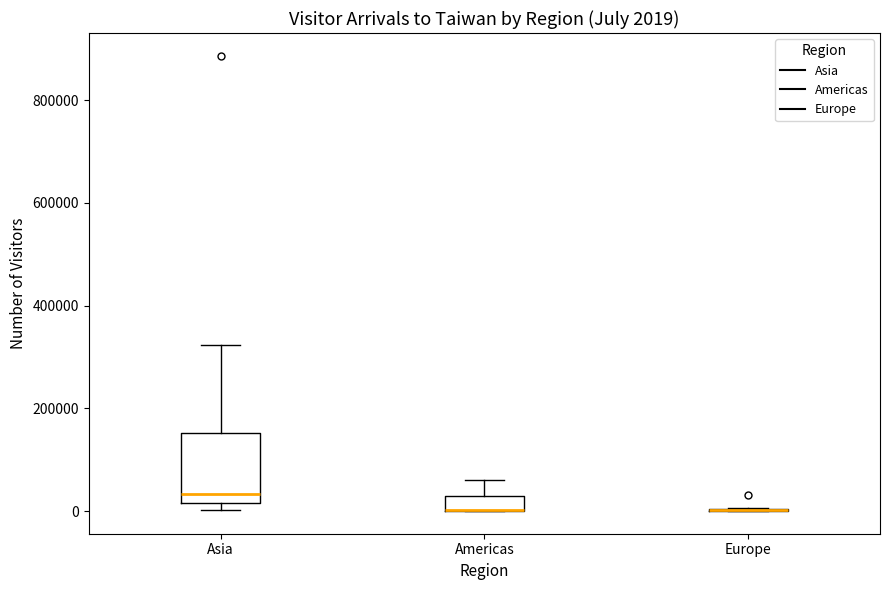

Comparing the boxes themselves (not the whiskers), which one is the tallest?

Asia